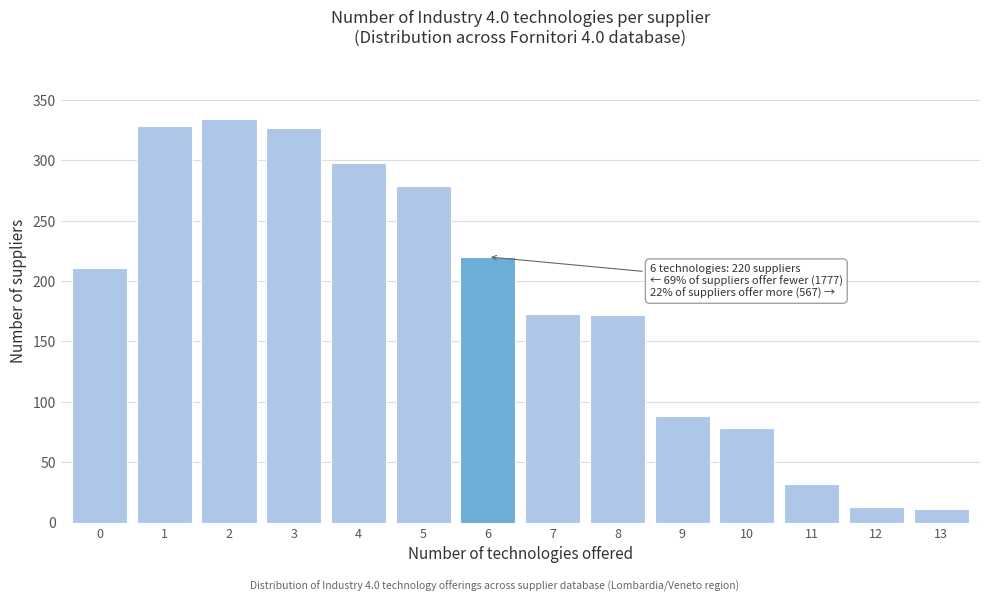

Over which range of the x-axis is the bar tallest?

1.5 to 2.5